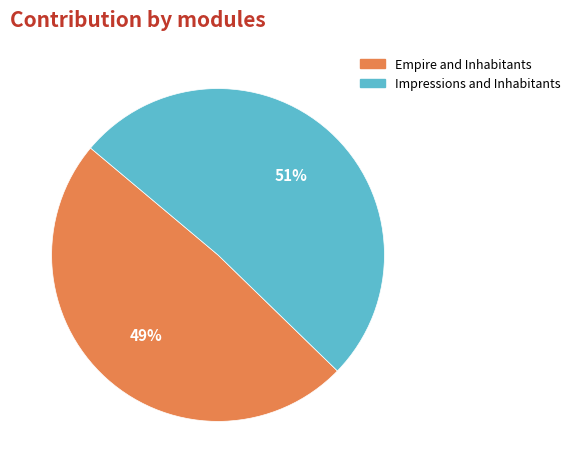

Is there a majority slice in this chart?

Yes